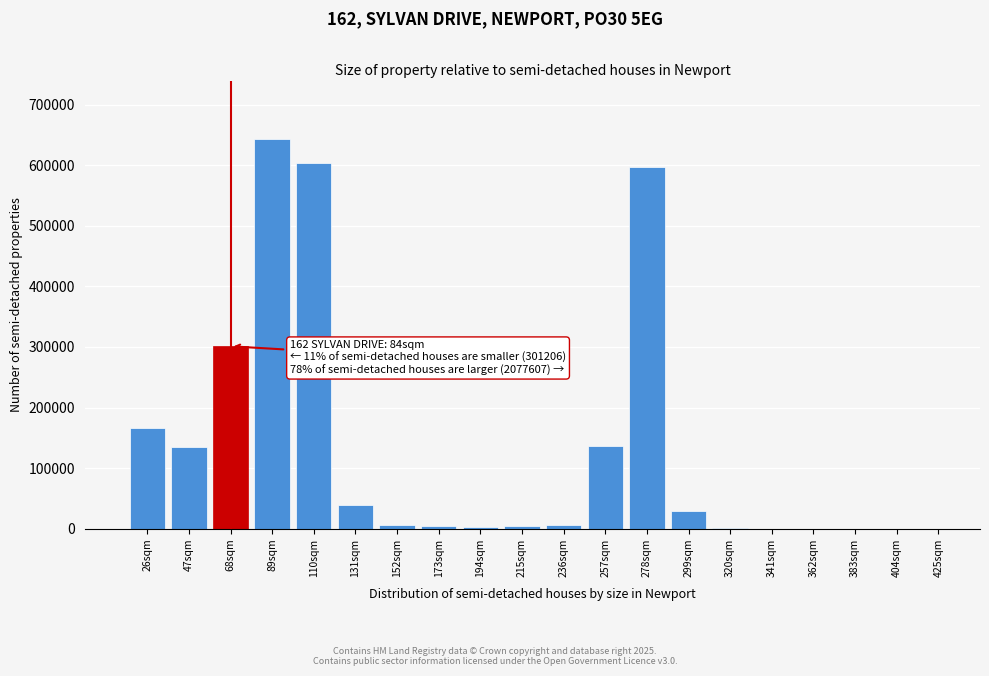

Which category has the highest value across all series?

89sqm